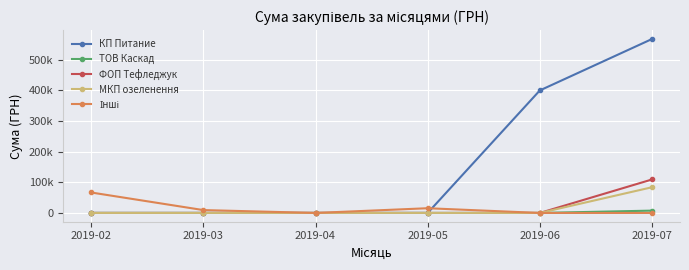

In Інші, how many points are higher than both neighbors (excluding endpoints)?

1